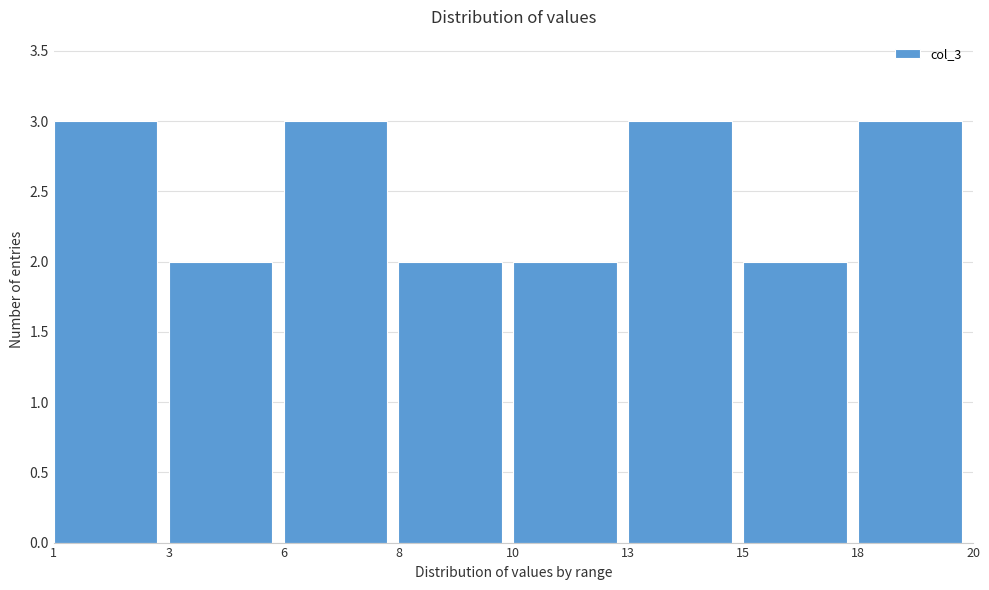

Reading left to right, list all the values displayed in this chart.

3	2	3	2	2	3	2	3